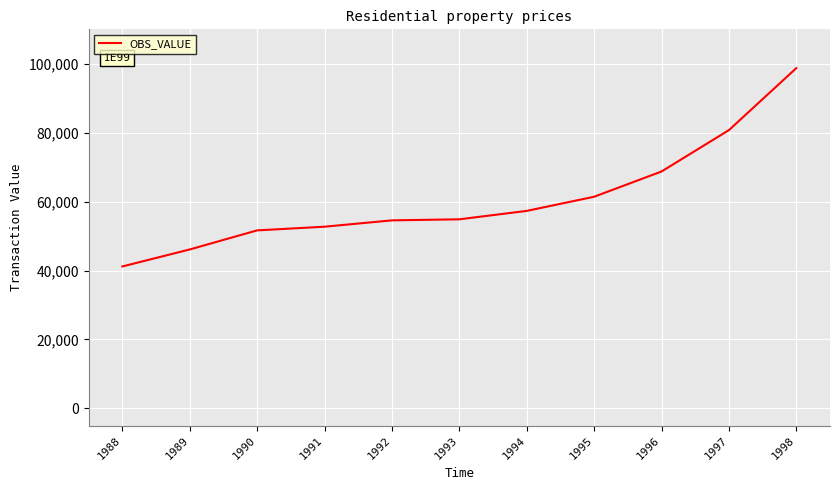

Between 1988 and 1989, which is larger?

1989